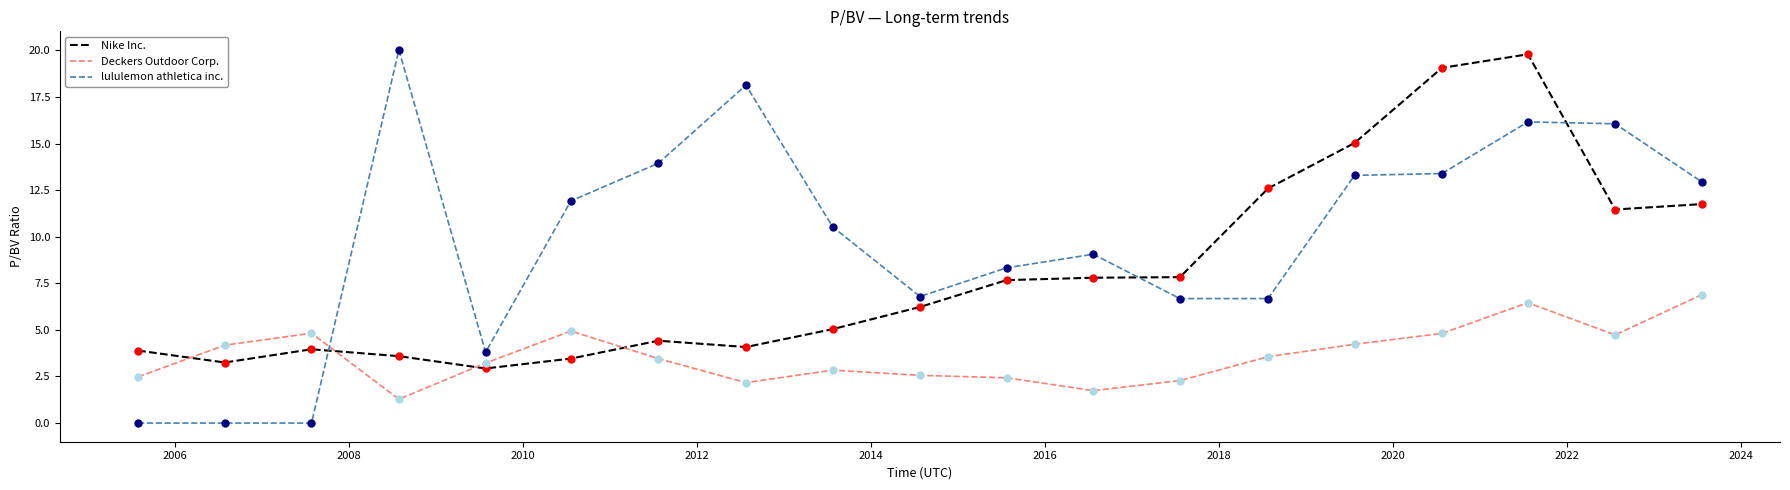

Which series has the largest total across all categories?

lululemon athletica inc.